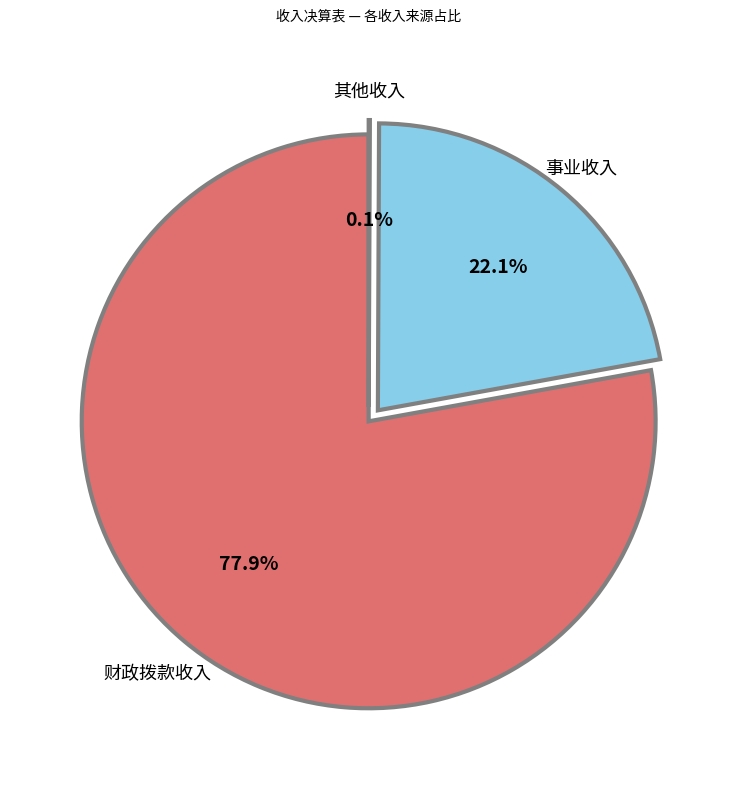

The 事业收入 slice represents 8% of the pie. True or false?

False